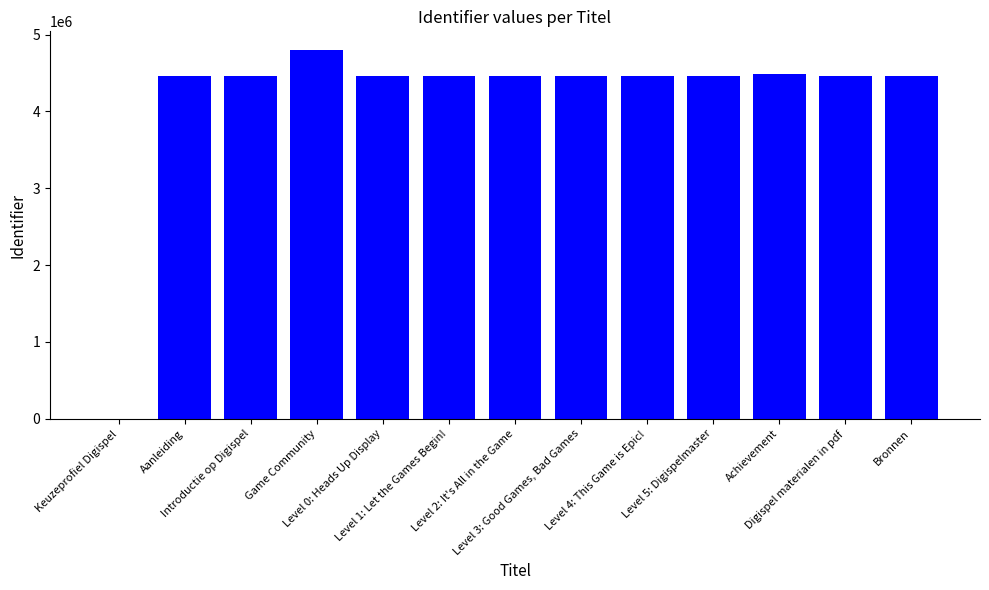

At which category does the chart reach its peak across all series?

Game Community